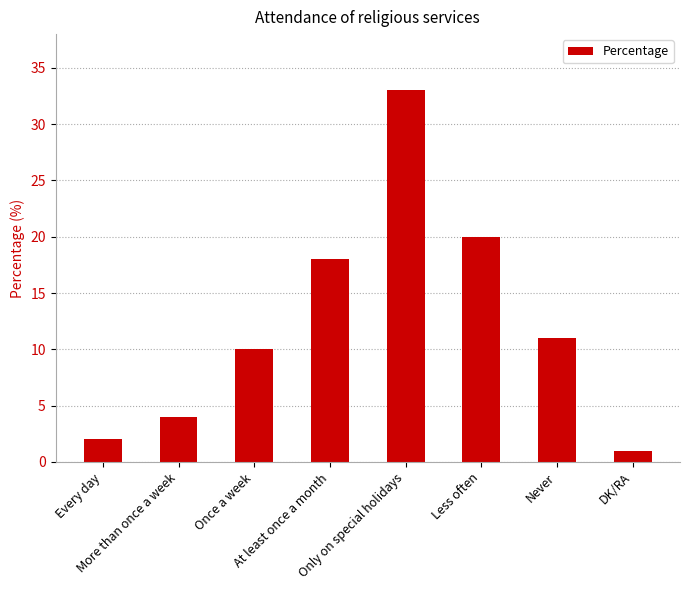

What is the smallest value displayed?

1